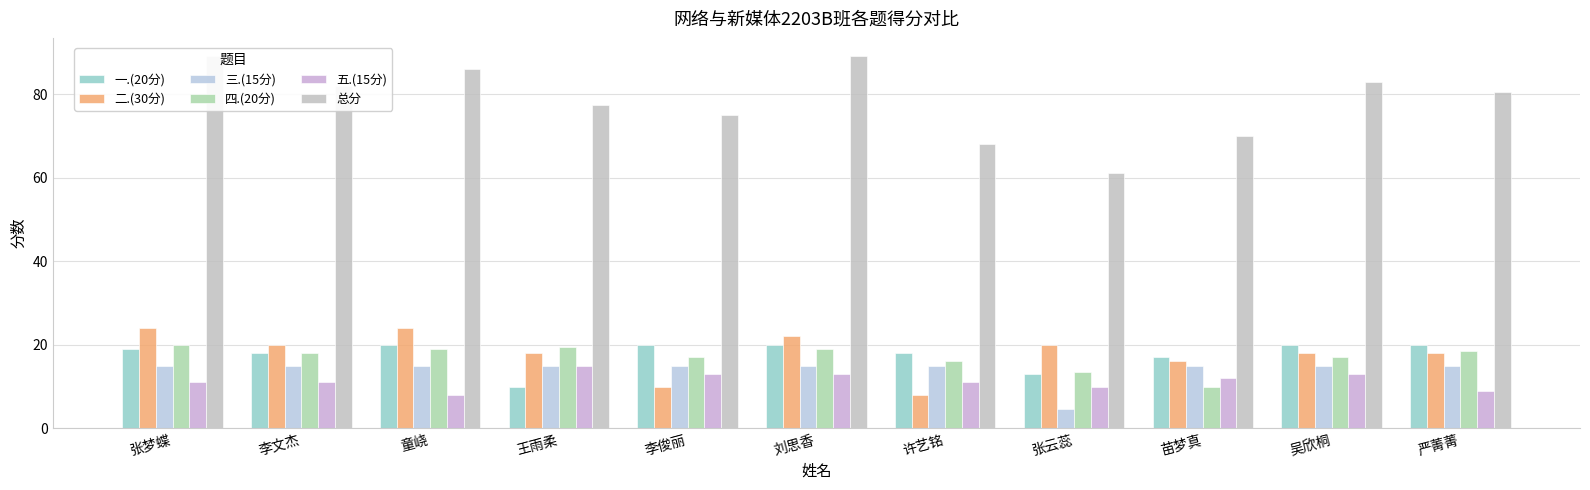

What are all the series names shown in the legend?

一.(20分), 二.(30分), 三.(15分), 四.(20分), 五.(15分), 总分